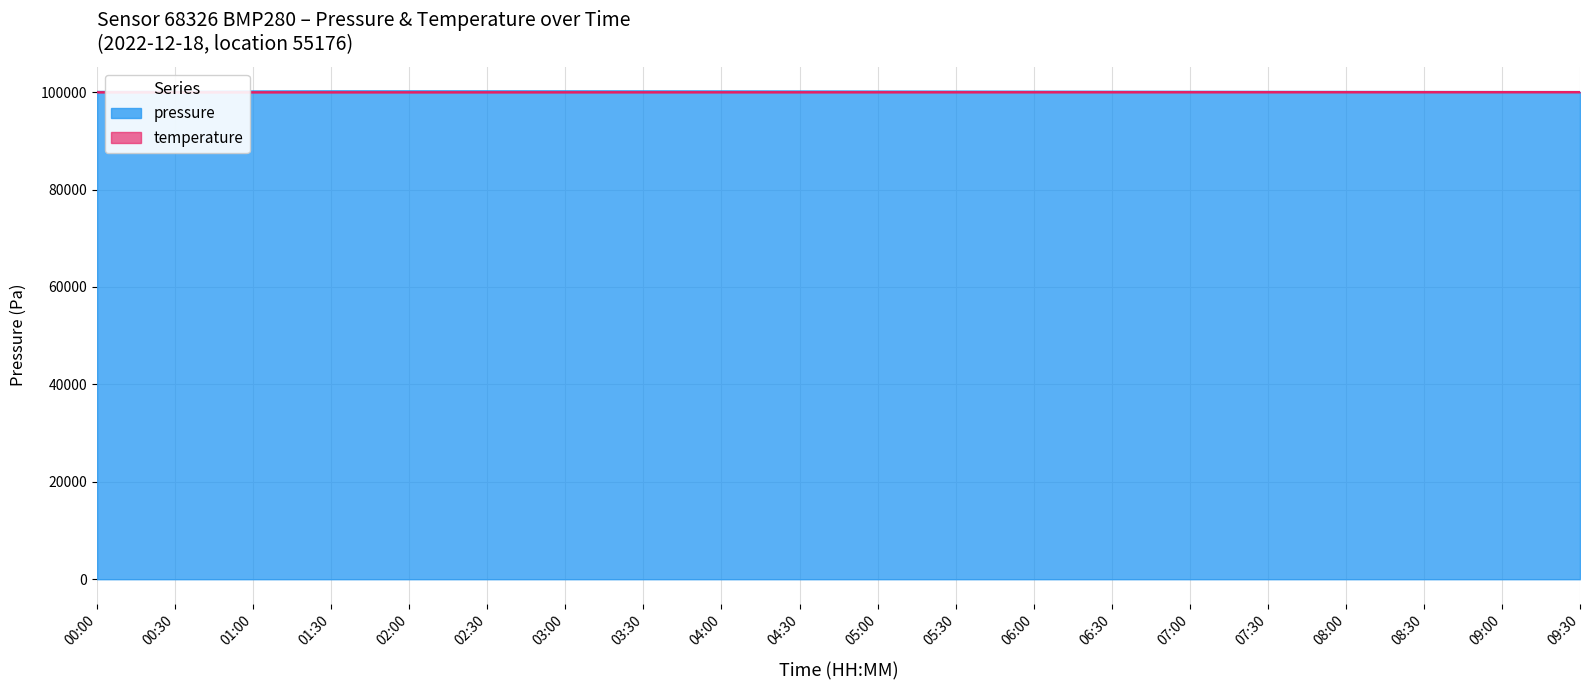

List the series in order of their overall mean, highest first.

pressure, temperature